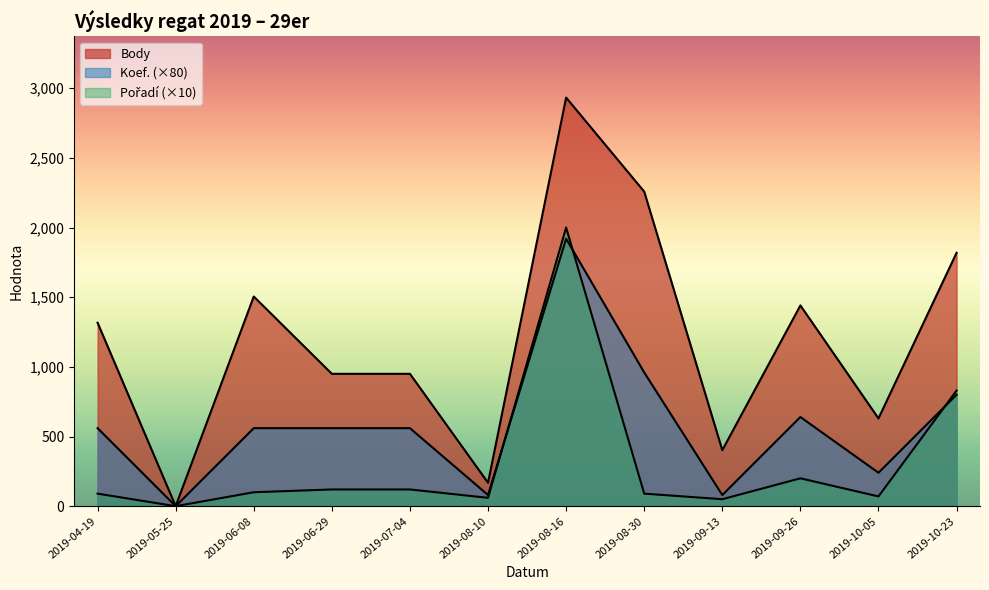

How many lines are shown in the chart?

3